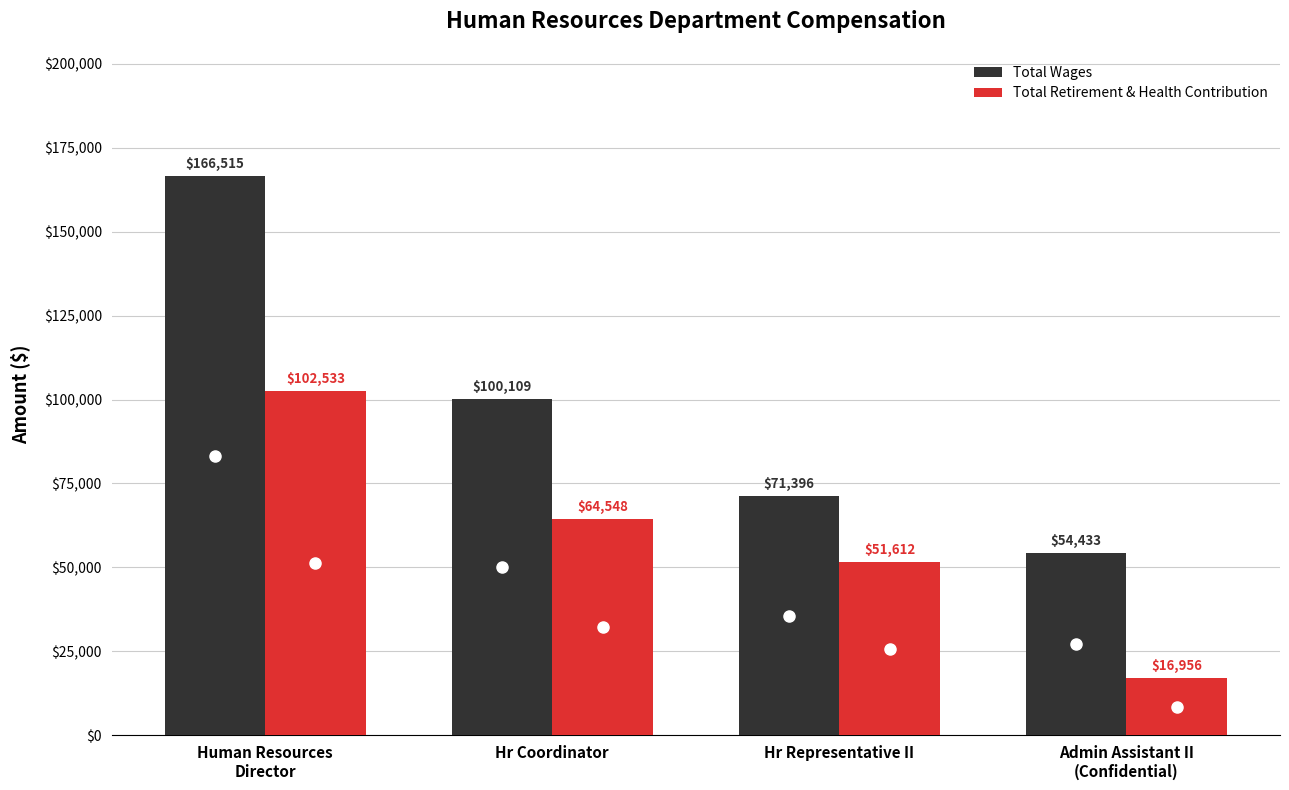

What is the lowest value of the Total Wages series?

54433